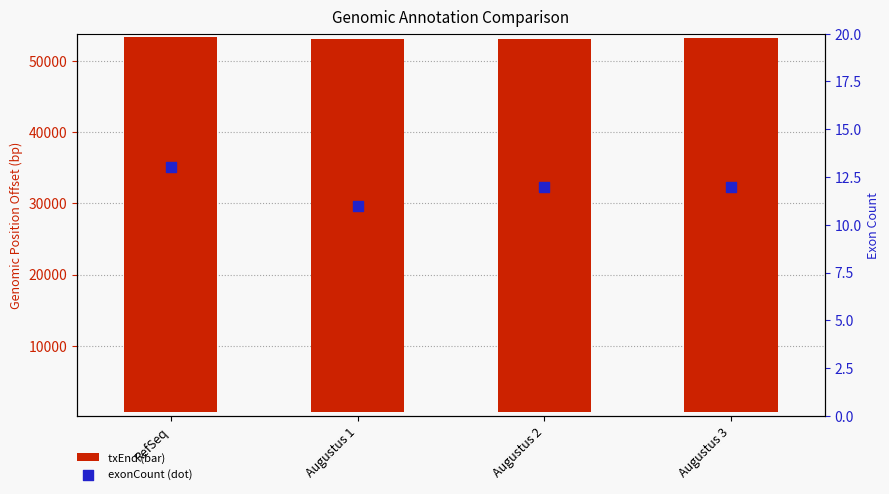

At how many categories does at least one series exceed 9786?

4